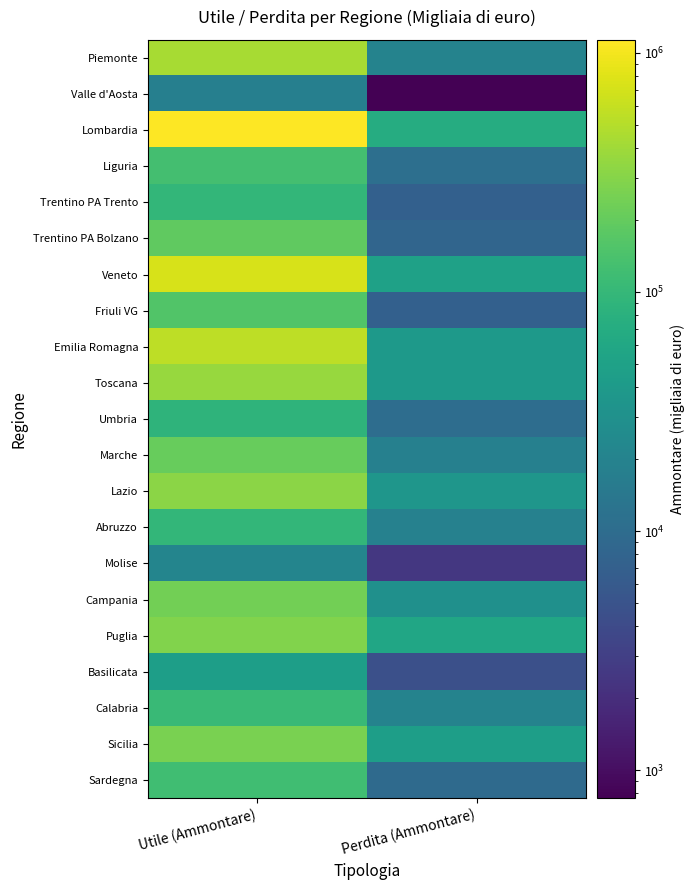

What is the greatest value displayed?

1130638